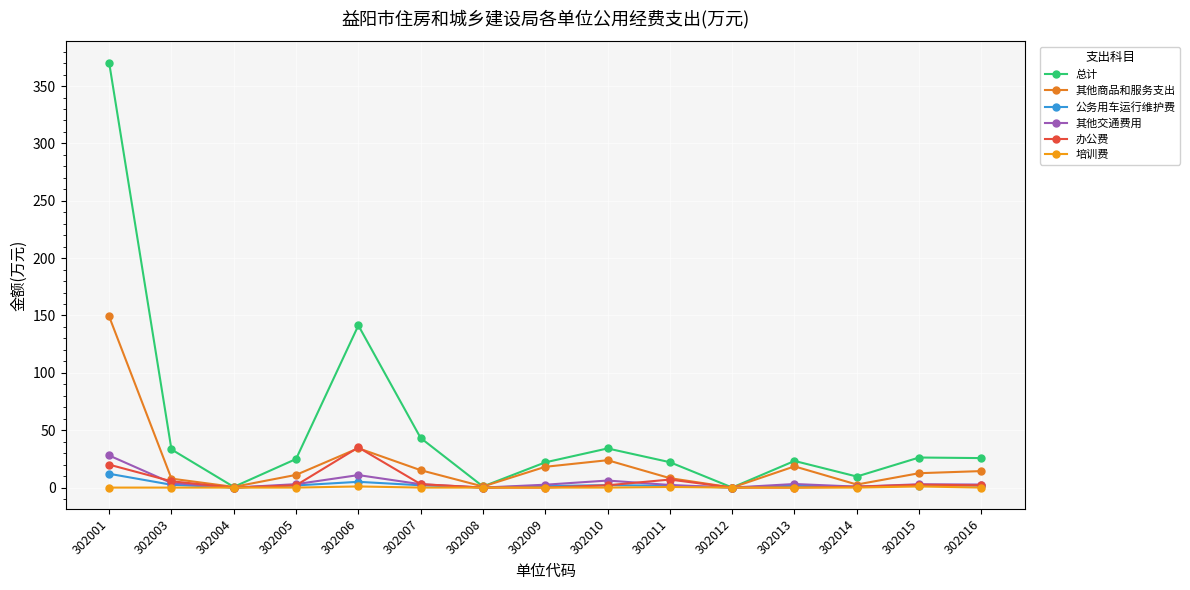

Does the chart have visible grid lines?

Yes